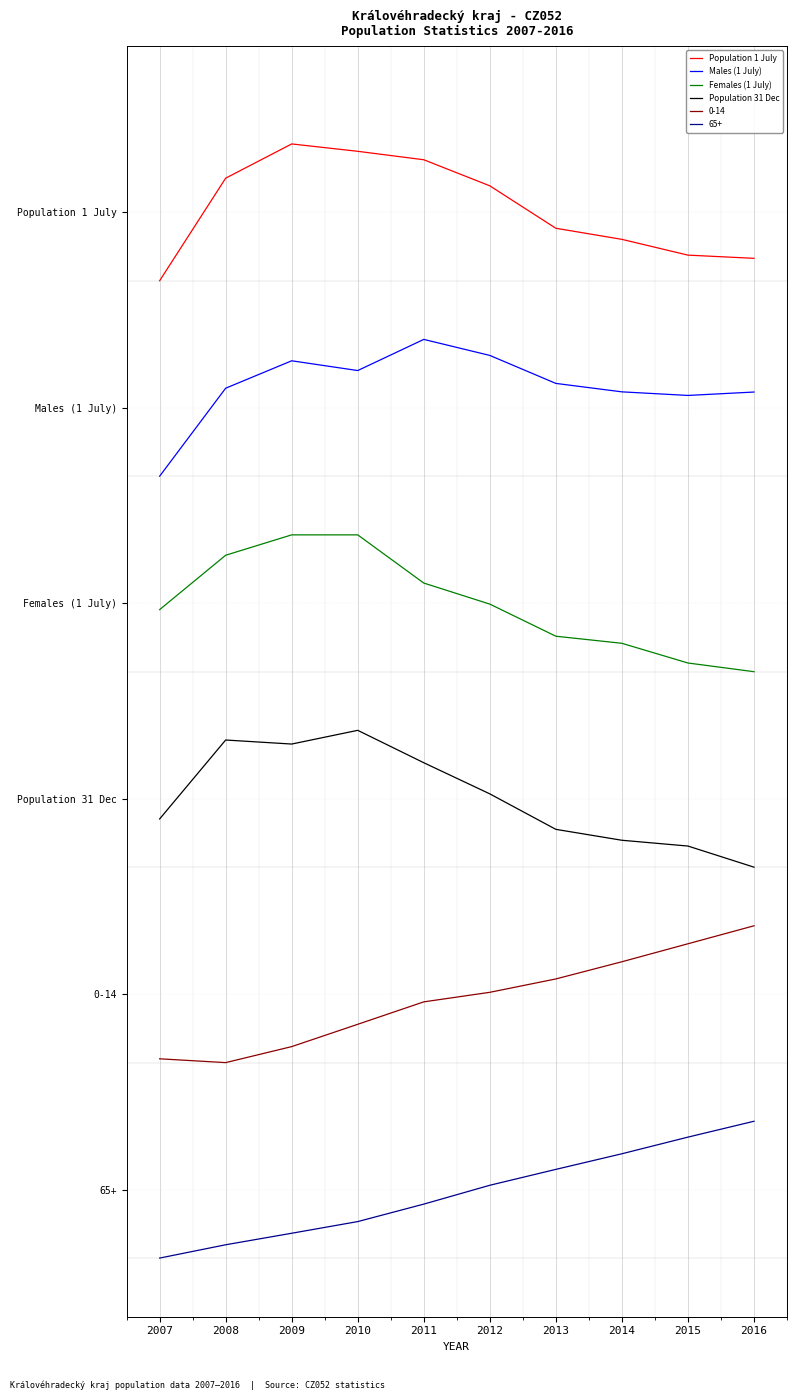

Read the Population 31 Dec value at 2016.

2.0